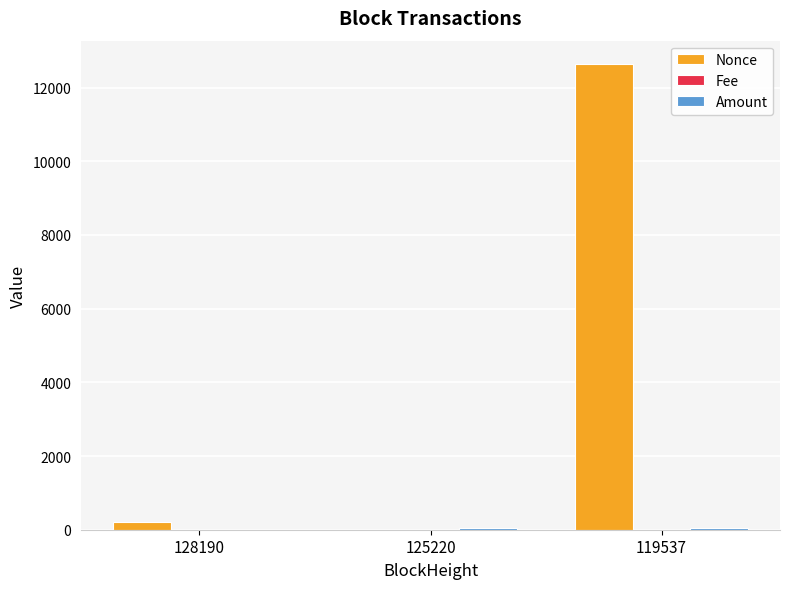

Which series has the largest total across all categories?

Nonce